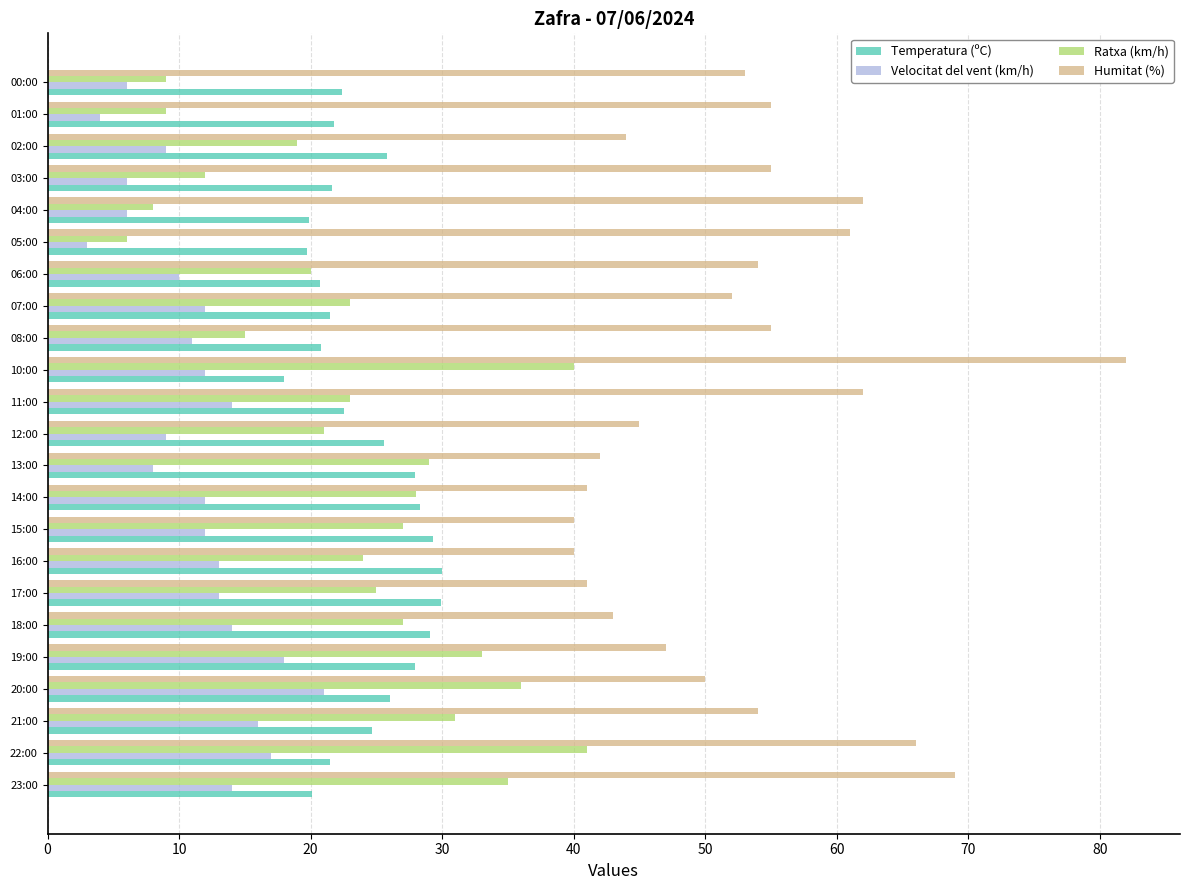

Which series has the largest range (max minus min)?

Humitat (%)